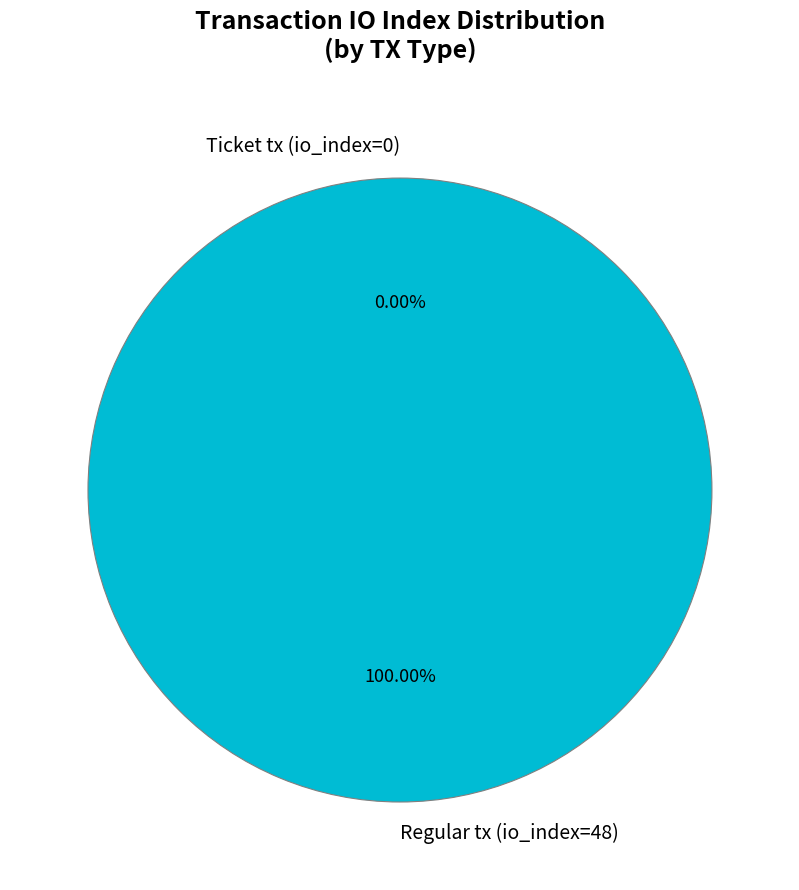

Is it true that Ticket tx (io_index=0) is 1% of the pie?

False